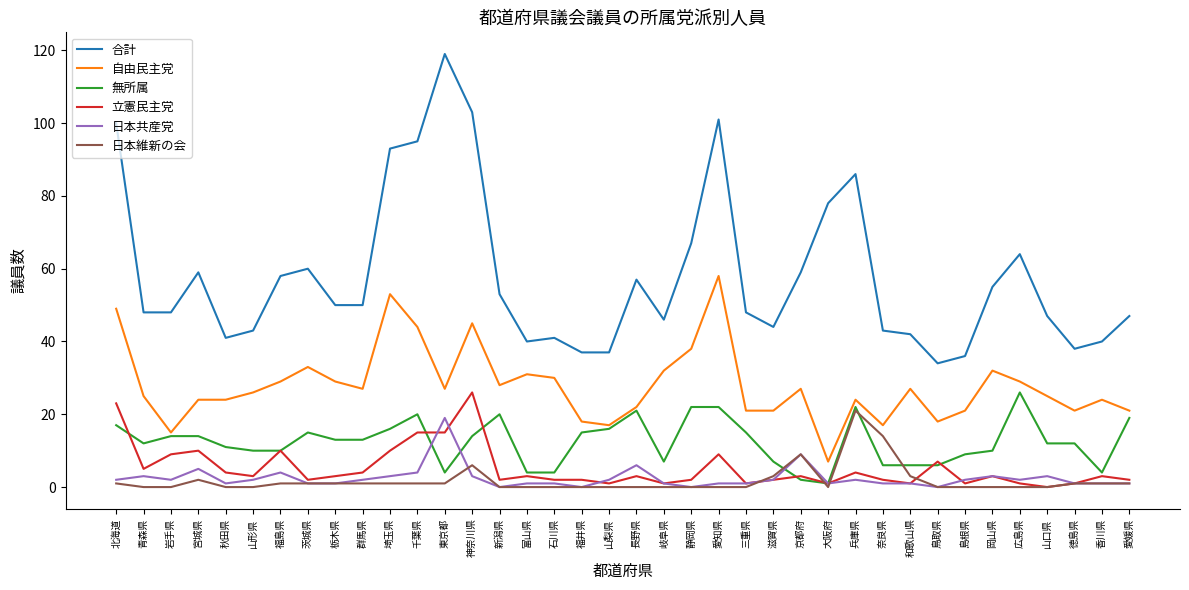

What is the greatest value displayed?

119